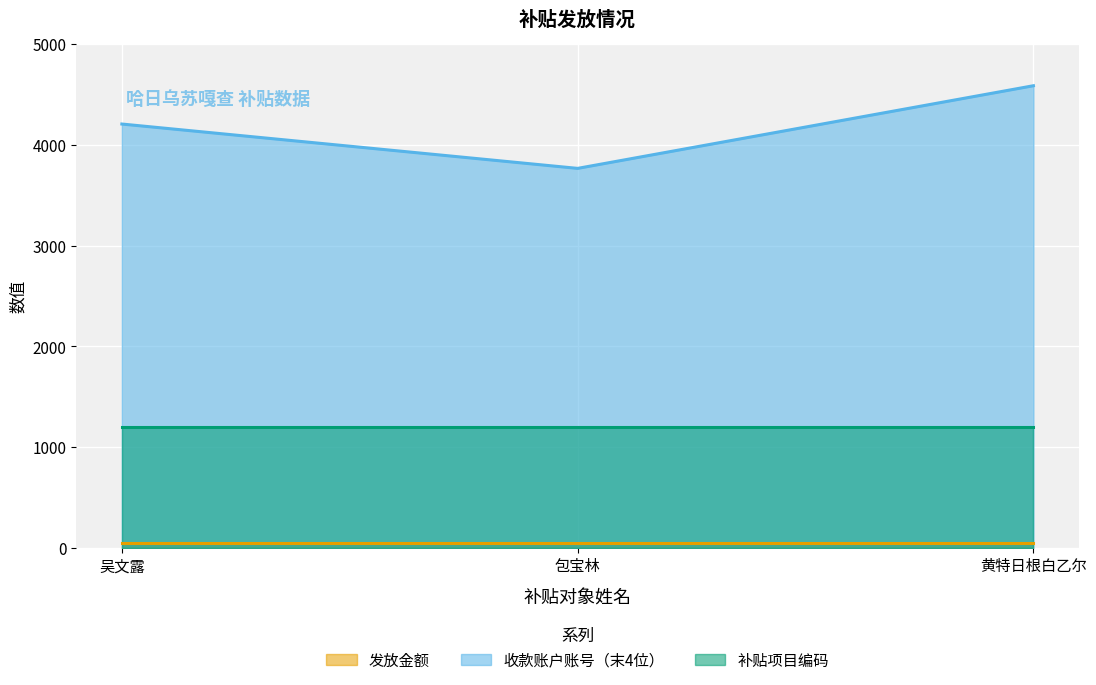

Which category has the lowest value in the 补贴项目编码 series?

吴文露